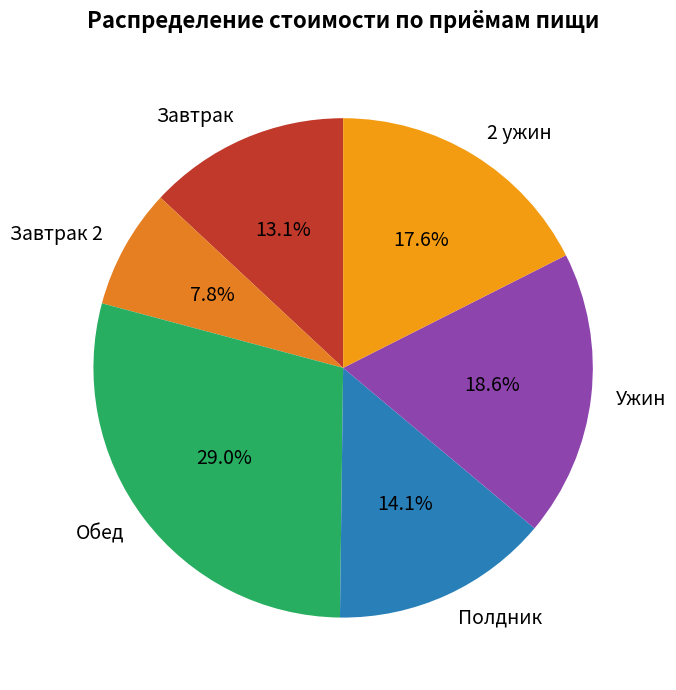

How many slices are in this pie chart?

6